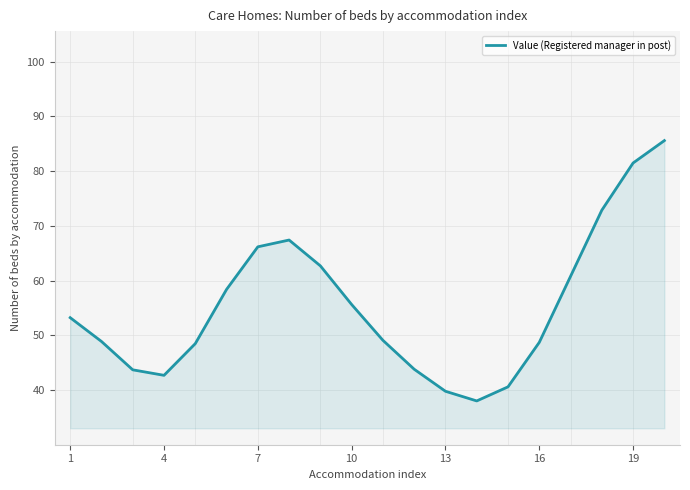

Does the chart have visible grid lines?

No